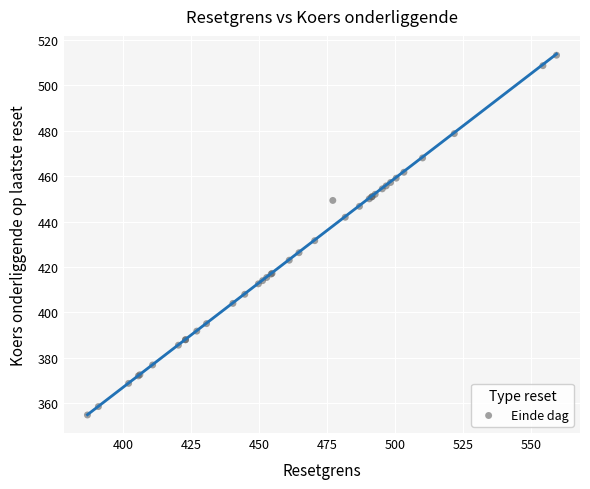

What Y value in the scatter plot is closest to 434?

431.6